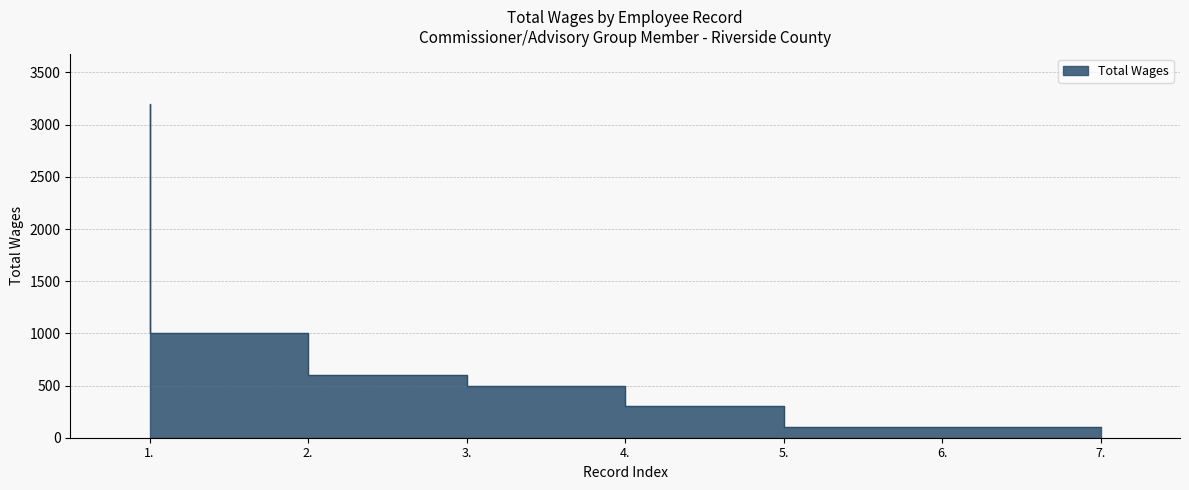

How many data points are less than 500?

3